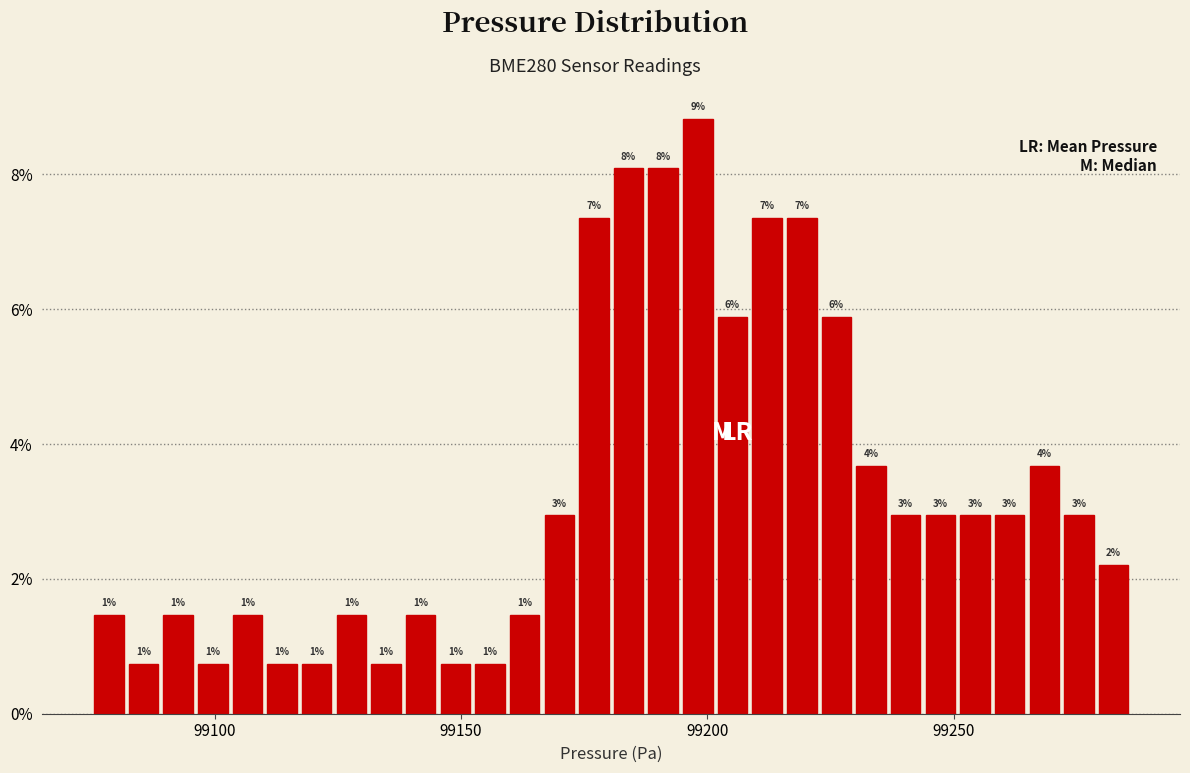

Around what value on the x-axis is the tallest bar? Give the approximate position of its centre, as read against the axis.

99200